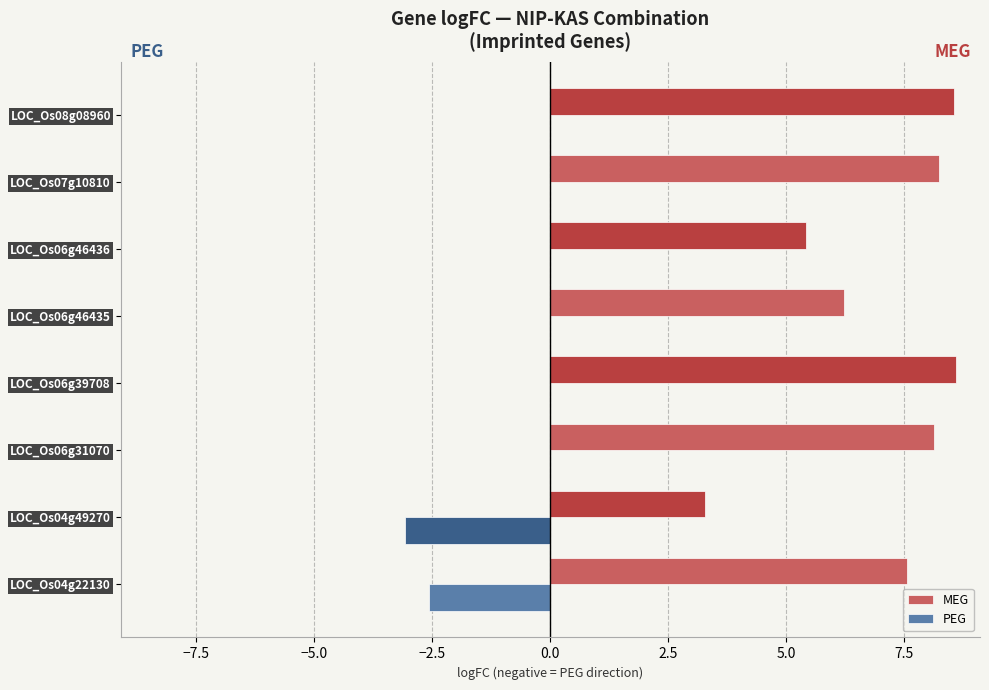

What is the maximum value for MEG?

8.6